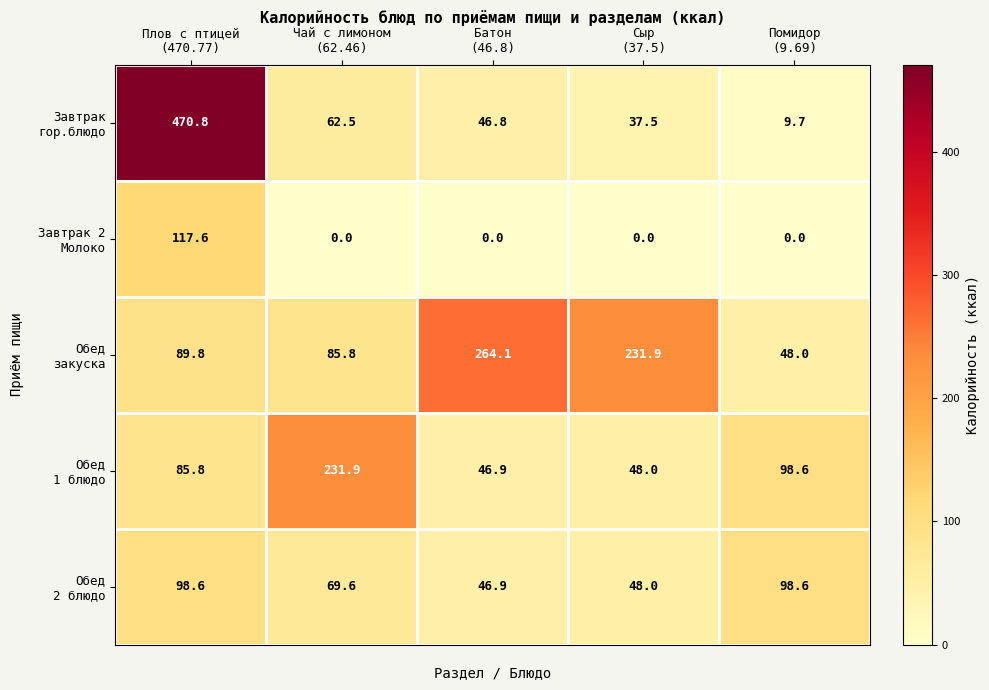

What is the maximum value shown in the chart?

470.8